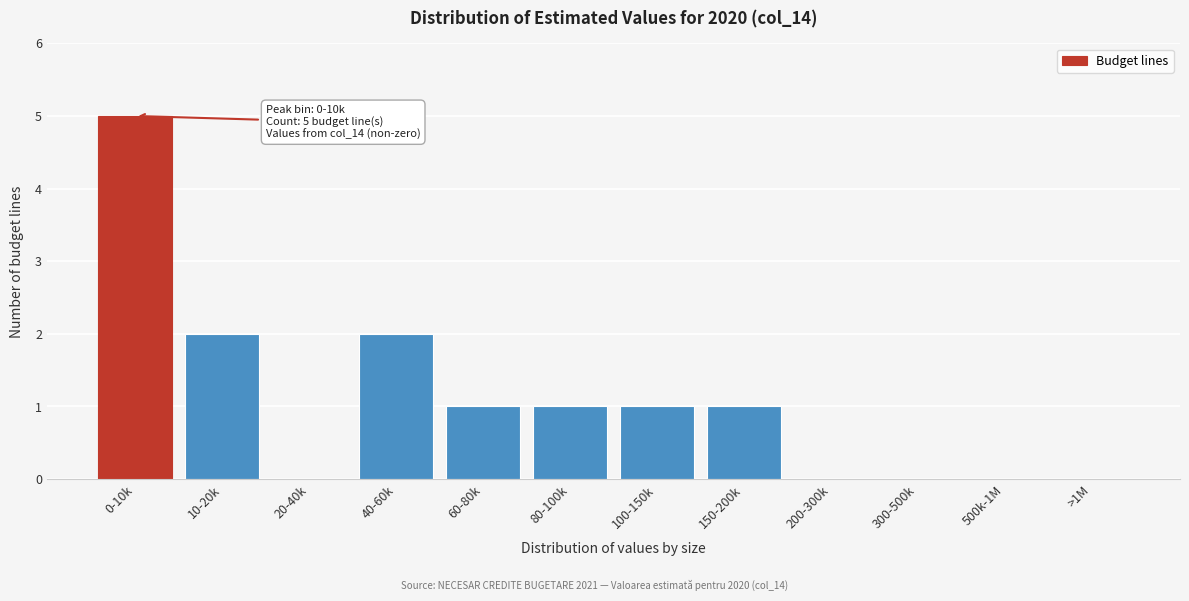

Which has a higher value, 300-500k or 150-200k?

150-200k